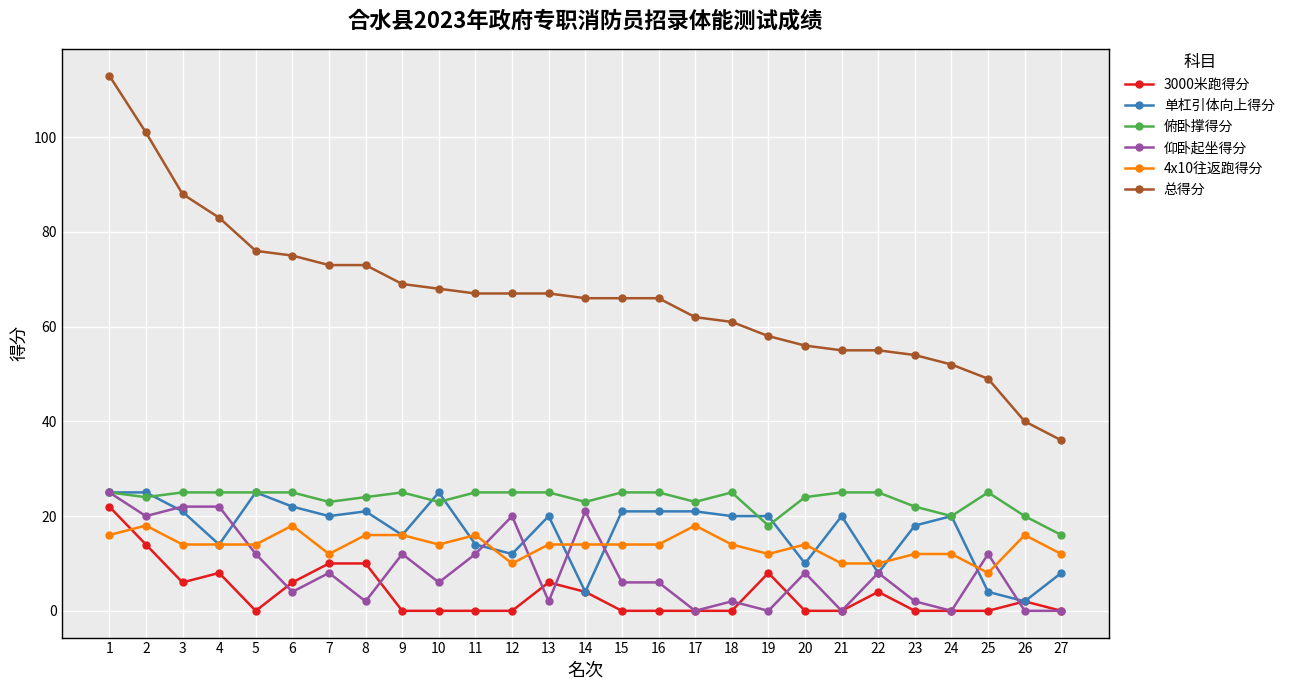

At which label does 仰卧起坐得分 first exceed 6?

1